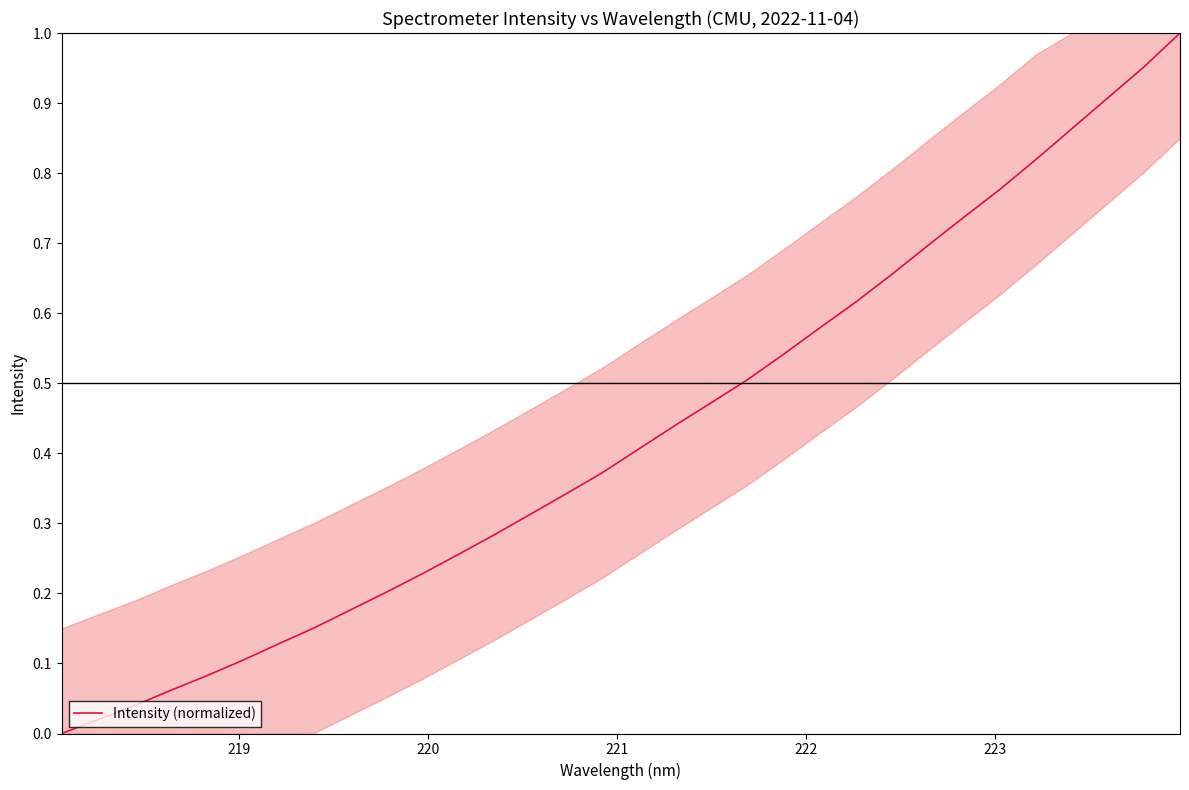

How many positive values are there?

31